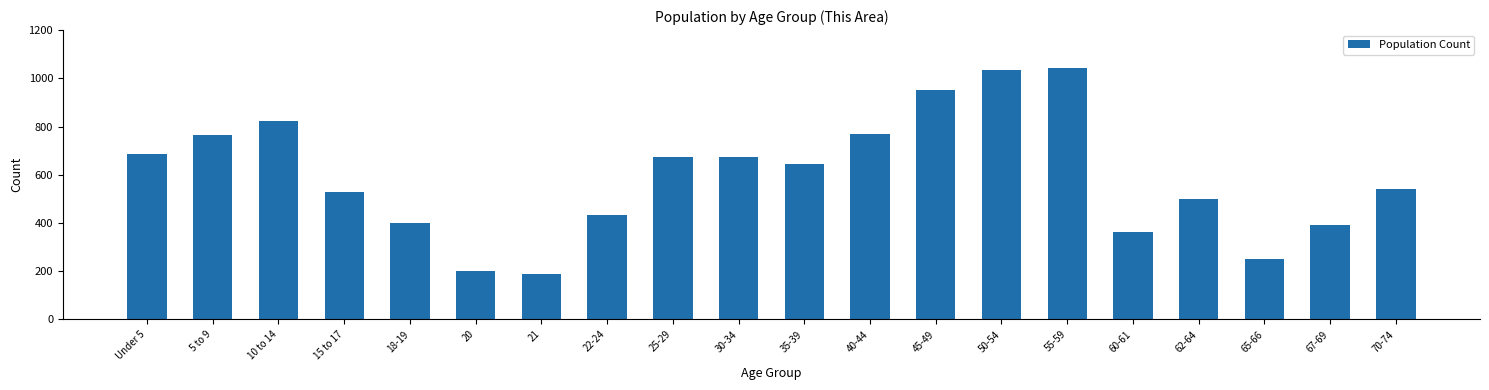

What is the label of the 19th bar from the left?

67-69